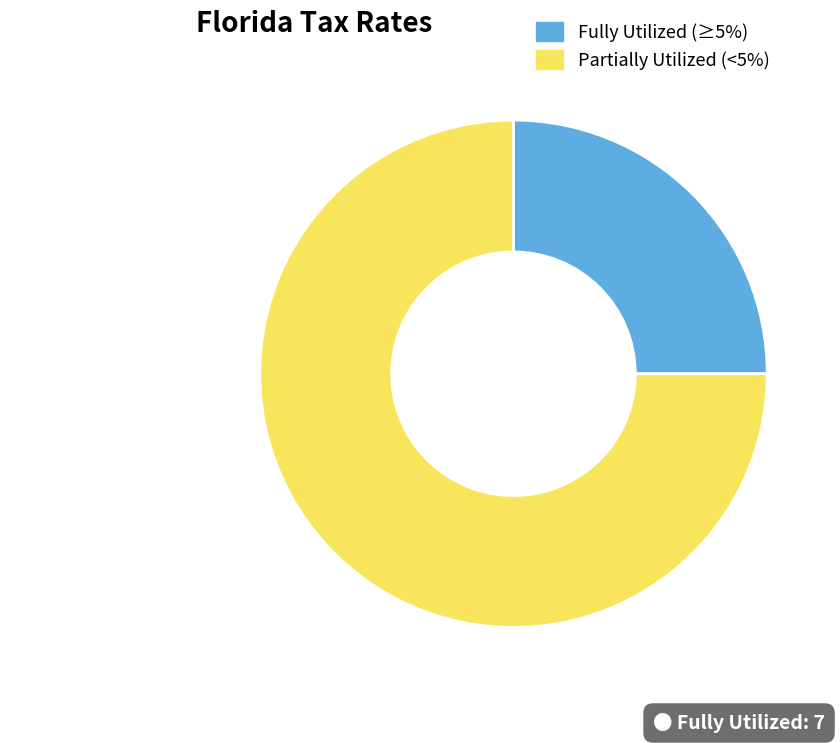

Does any single category account for the majority?

Yes